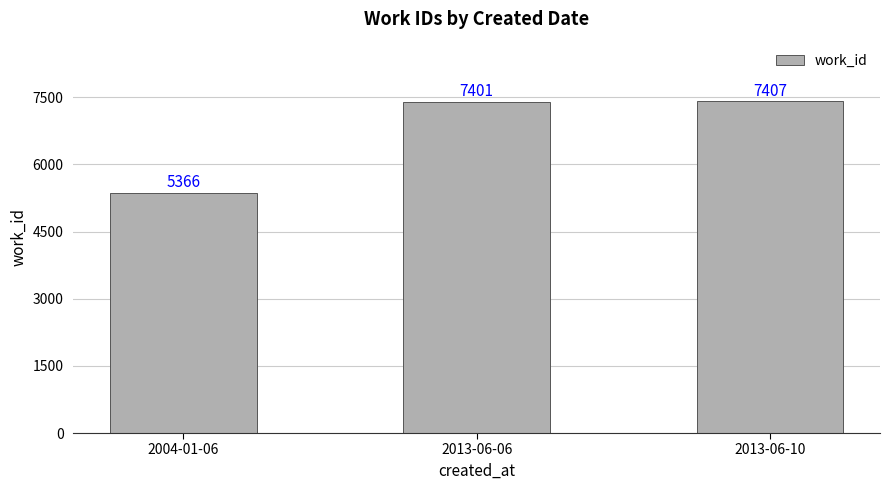

Reading left to right, extract all data points from this chart.

5366	7401	7407